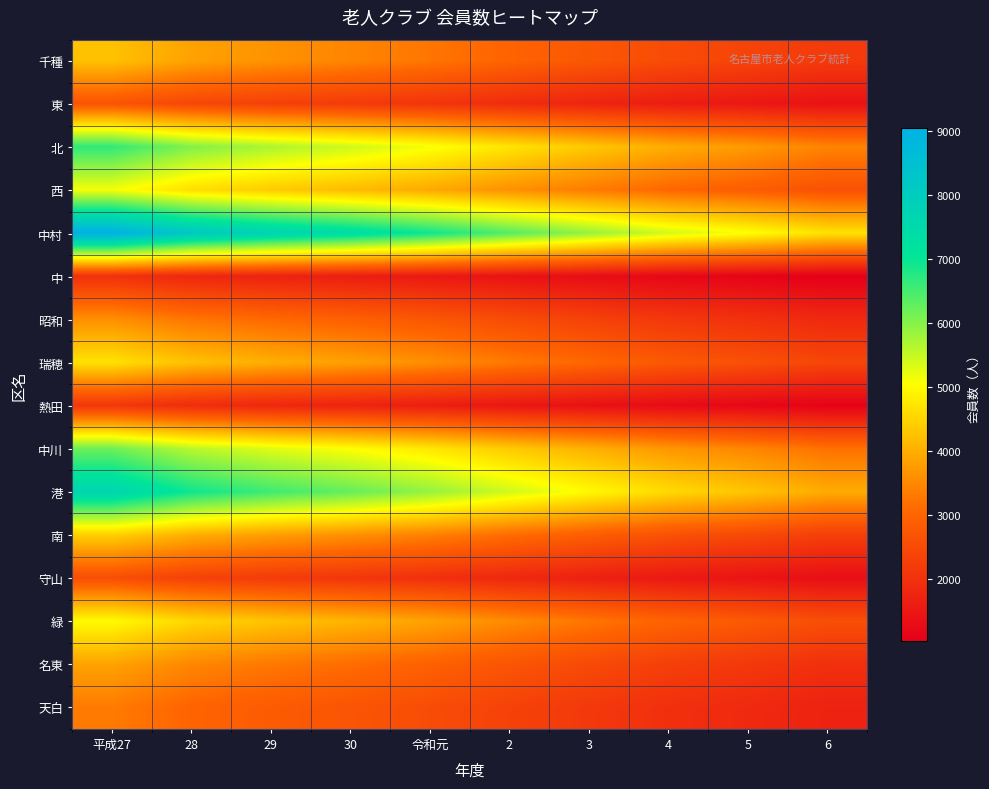

List the series in order of their peak value, highest first.

中村, 港, 北, 中川, 西, 緑, 瑞穂, 南, 千種, 名東, 昭和, 天白, 東, 守山, 熱田, 中